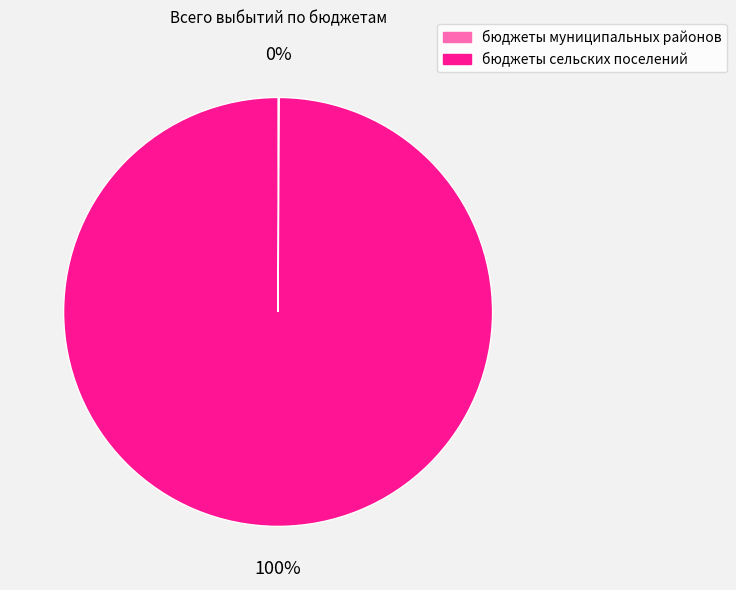

What is the largest slice in the pie chart?

бюджеты сельских поселений